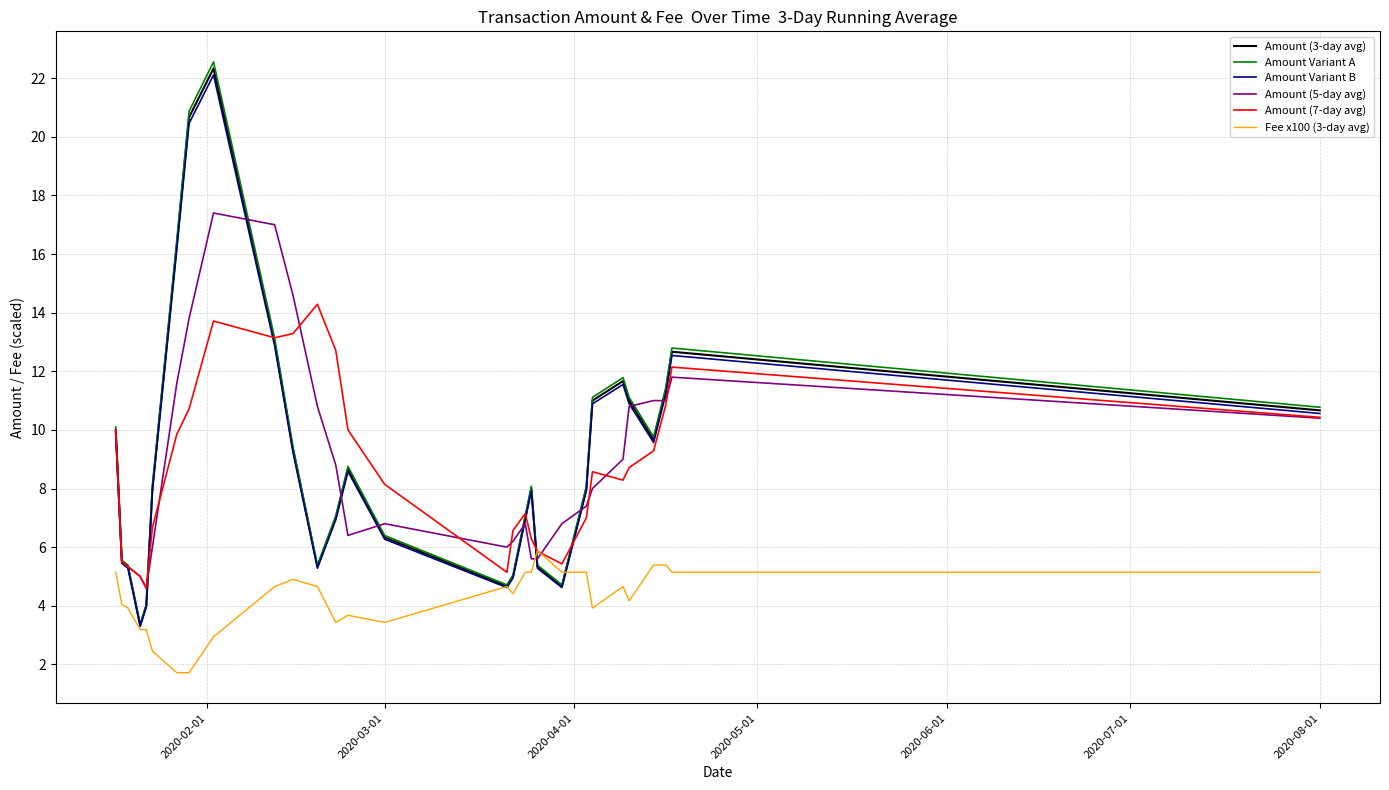

What is the highest value of the Amount Variant B series?

22.1